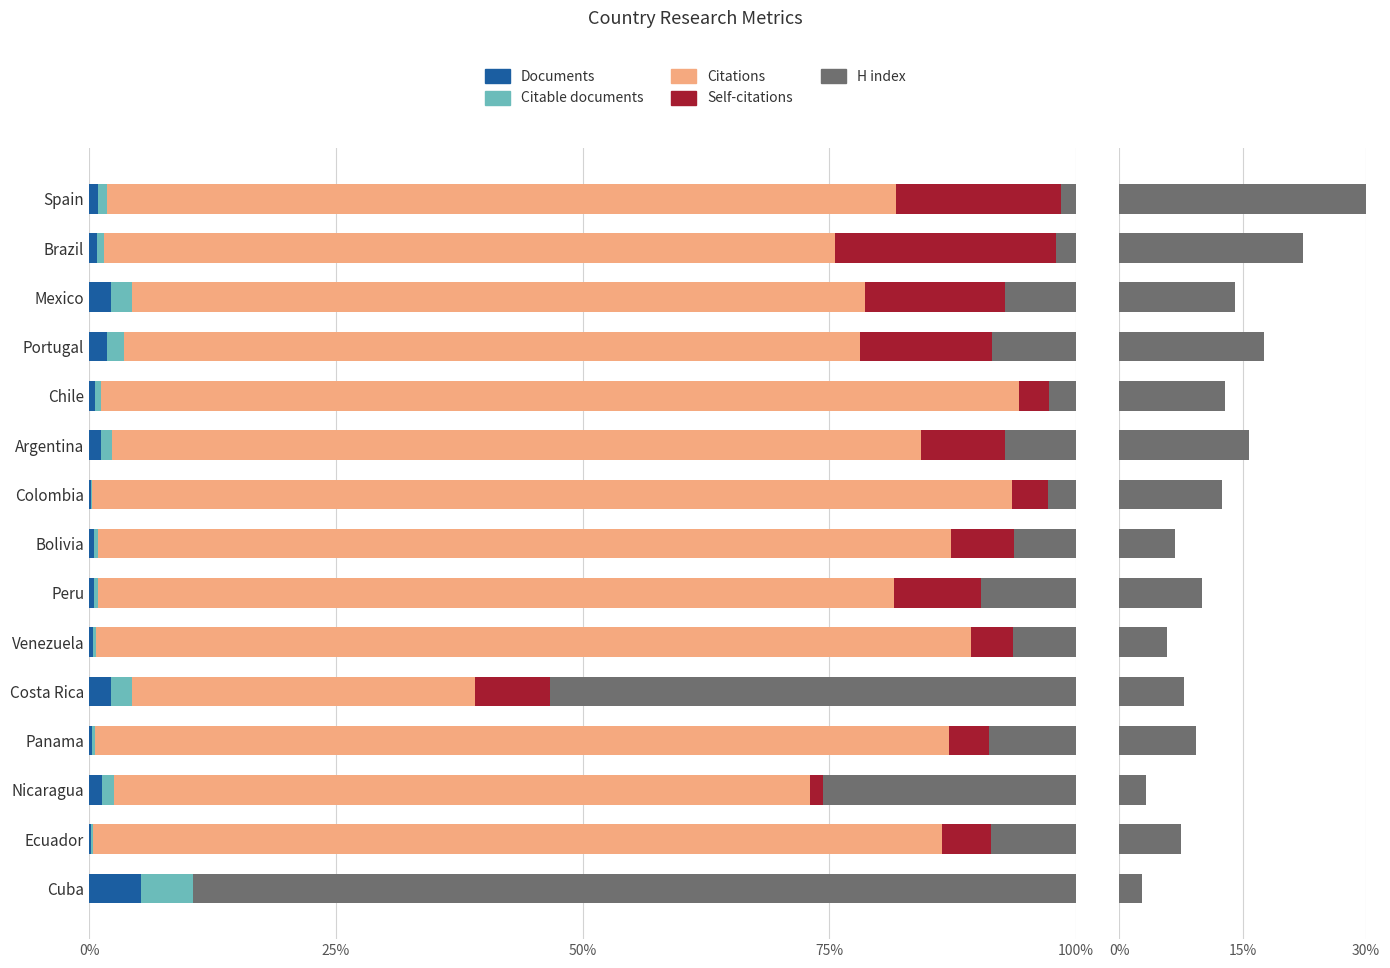

What is the spread (max minus min) of values at Ecuador?

85.9